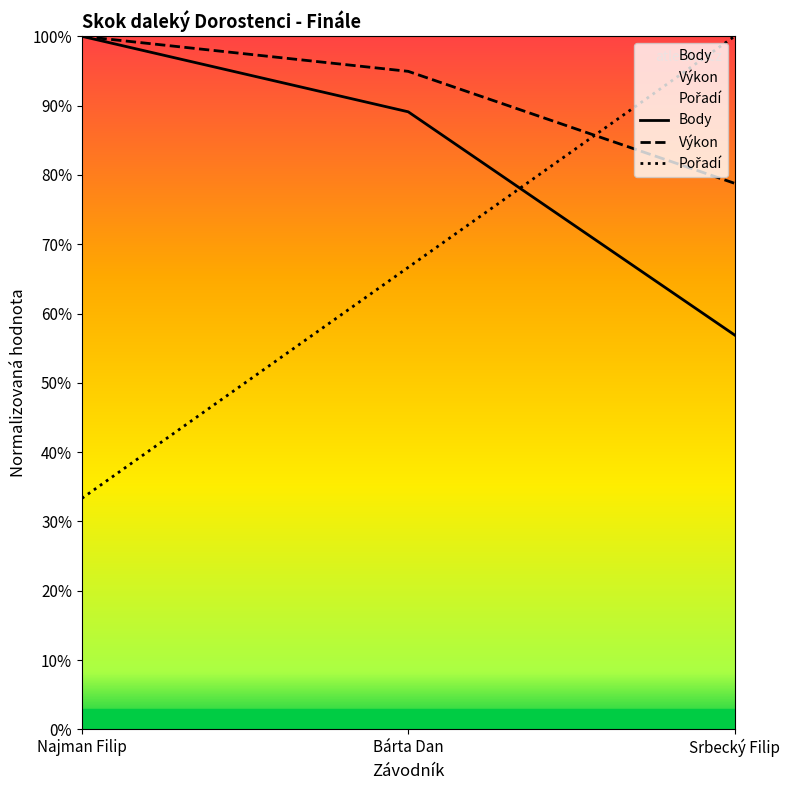

Reading left to right, extract all data points from this chart.

Pořadí: Najman Filip=0.3	Bárta Dan=0.7	Srbecký Filip=1.0
Výkon: Najman Filip=1.0	Bárta Dan=0.9	Srbecký Filip=0.8
Body: Najman Filip=1.0	Bárta Dan=0.9	Srbecký Filip=0.6